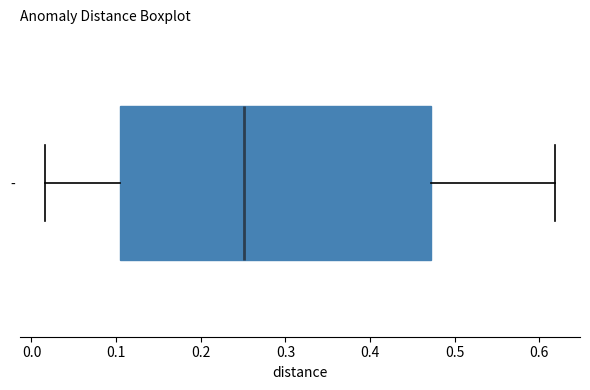

Where is the right edge of the box for - on the x-axis? The values are not printed on the chart, so give them approximately, as read against the axis.

0.47